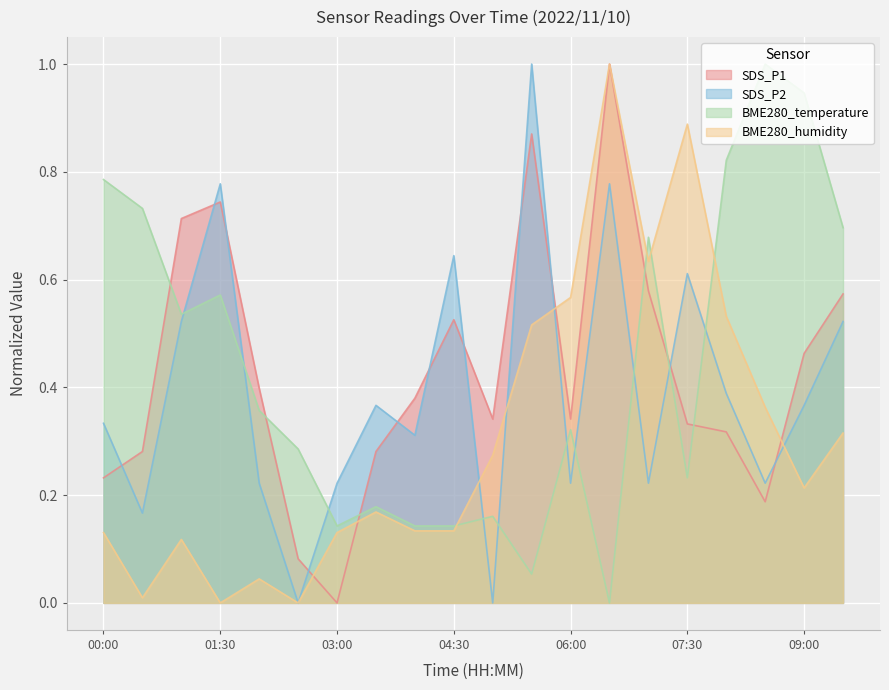

What is the difference between the maximum and minimum values in the SDS_P2 series?

1.0